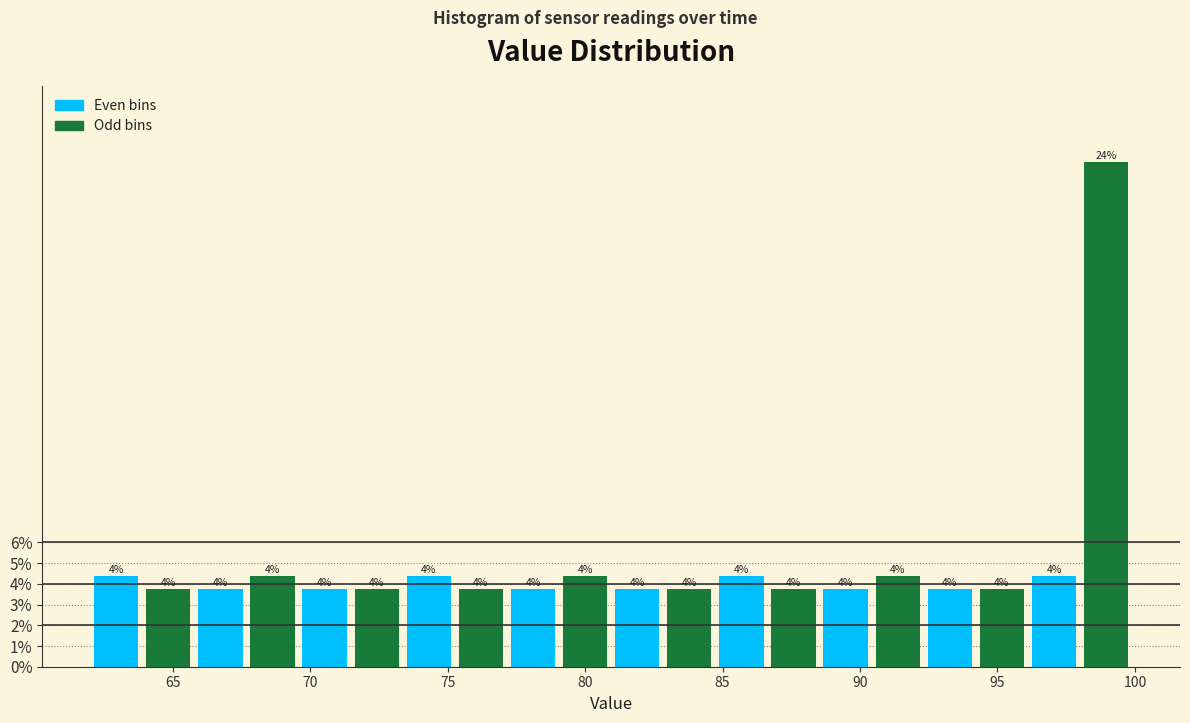

Around what value on the x-axis is the tallest bar? Give the approximate position of its centre, as read against the axis.

99.0